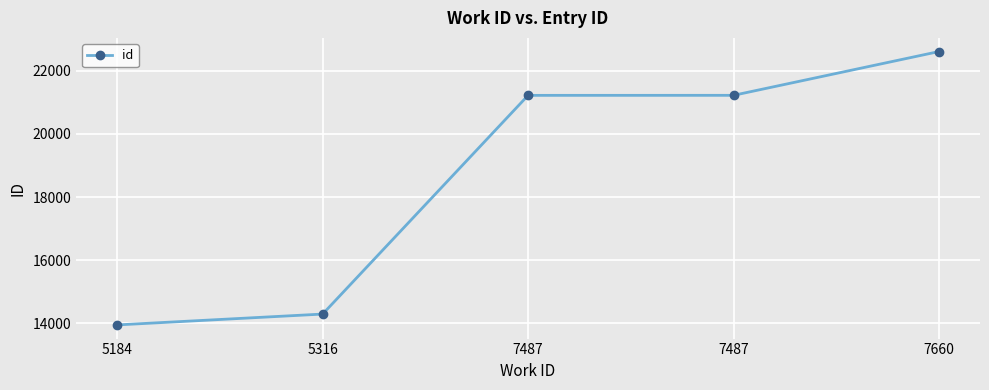

How many distinct data groups are displayed?

1